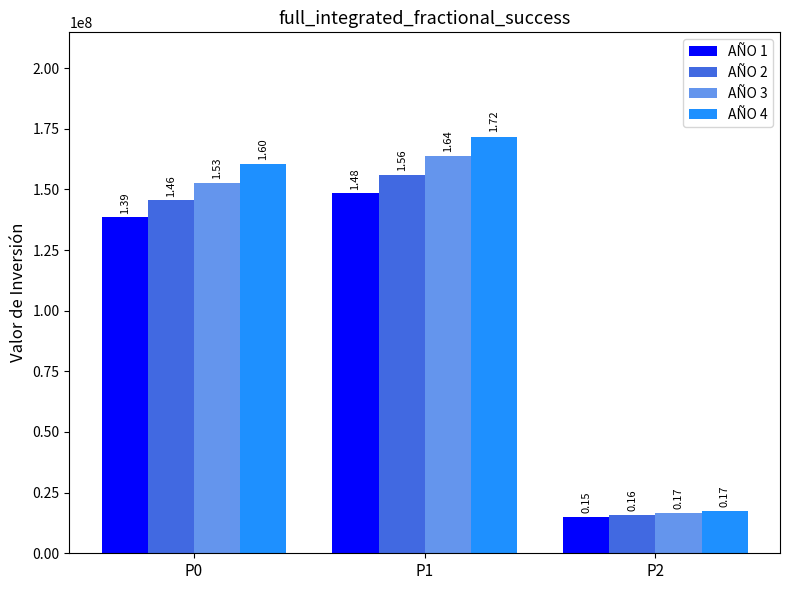

Rank the categories by AÑO 2 value from lowest to highest.

P2, P0, P1